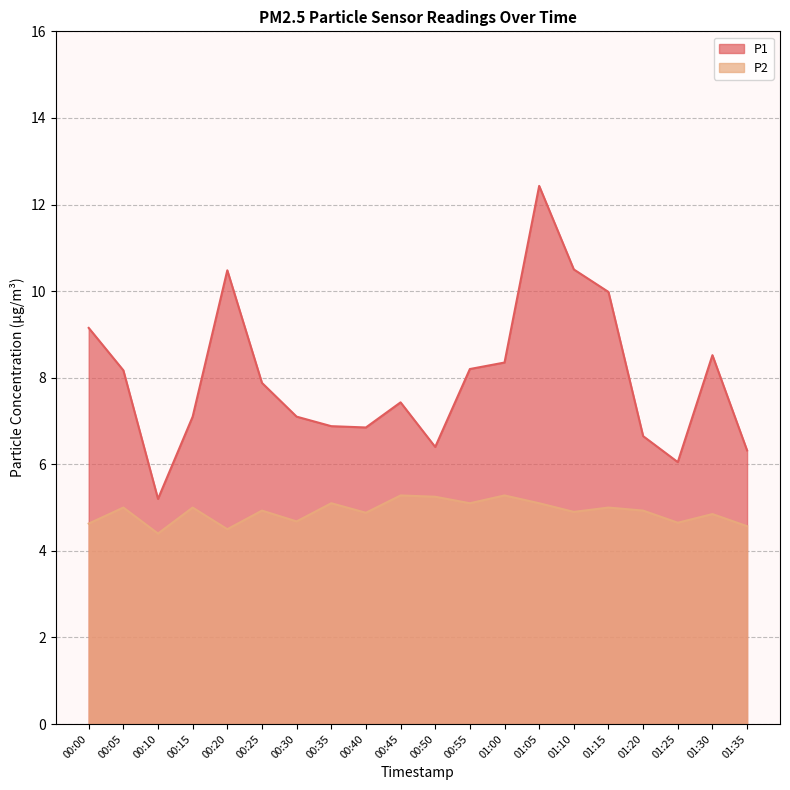

What is the average value of the P1 series?

8.0